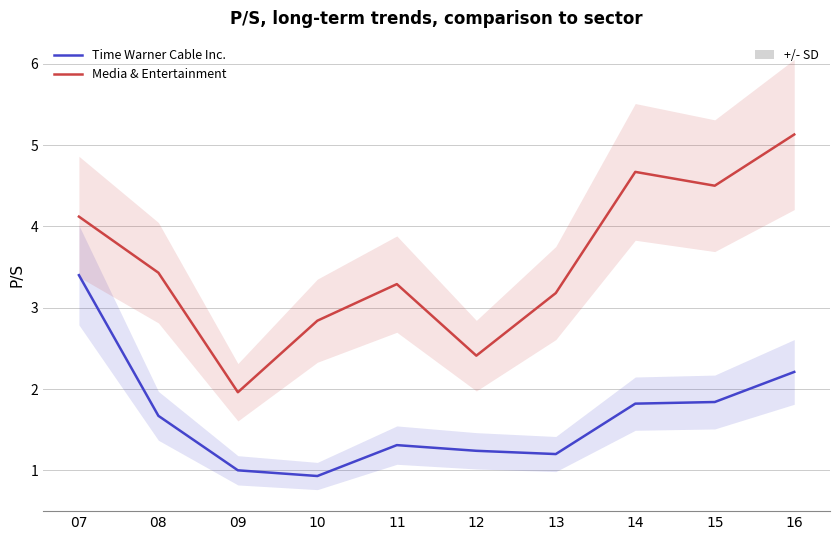

Rank the series at 12 from highest to lowest value.

Media & Entertainment, Time Warner Cable Inc.